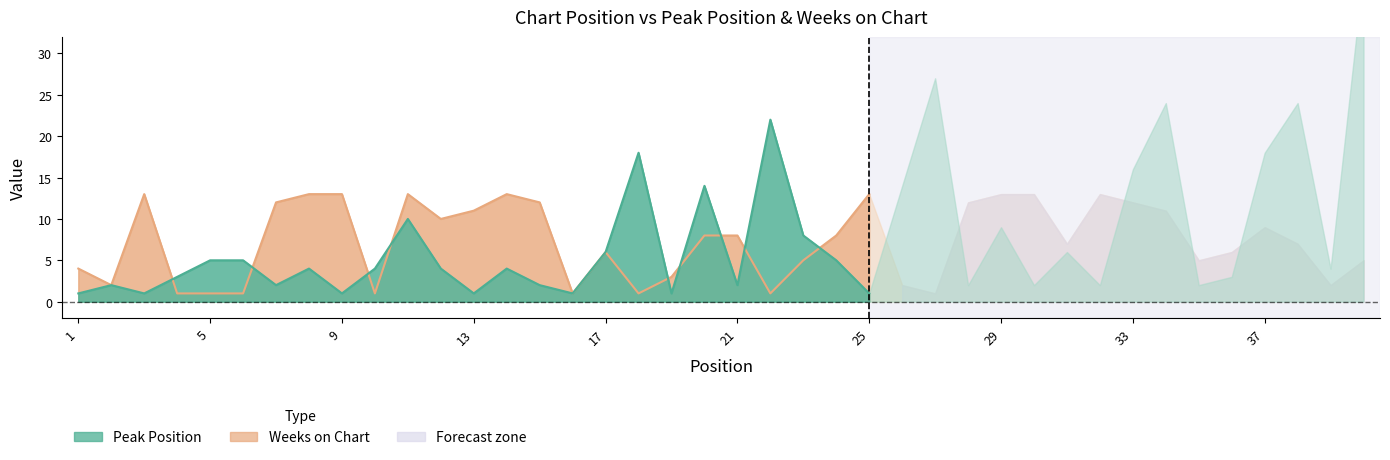

True or false: Peak Position and Weeks on Chart cross at least once.

True